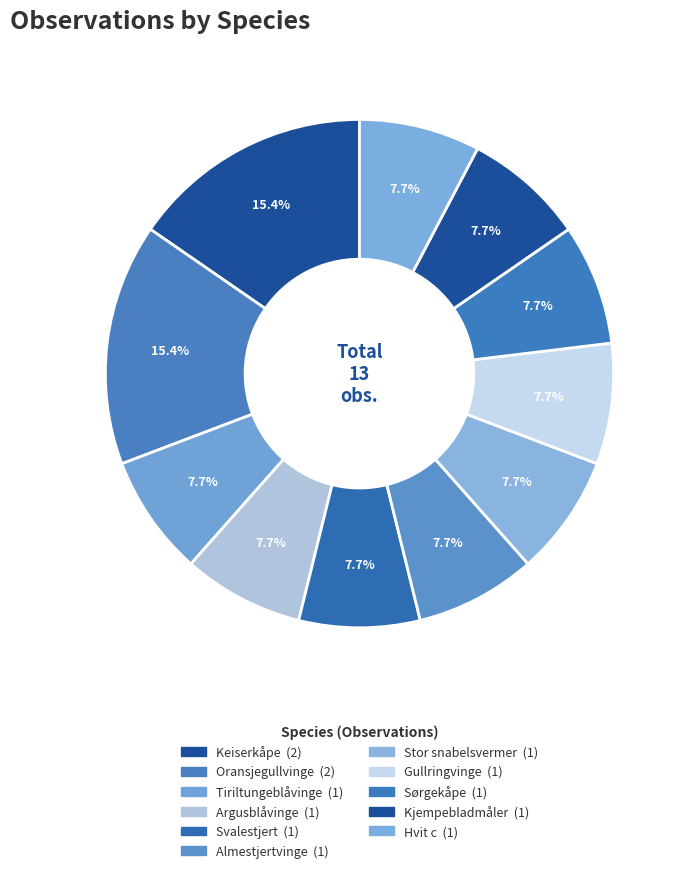

What percentage is the Gullringvinge slice, to the nearest percent?

8%